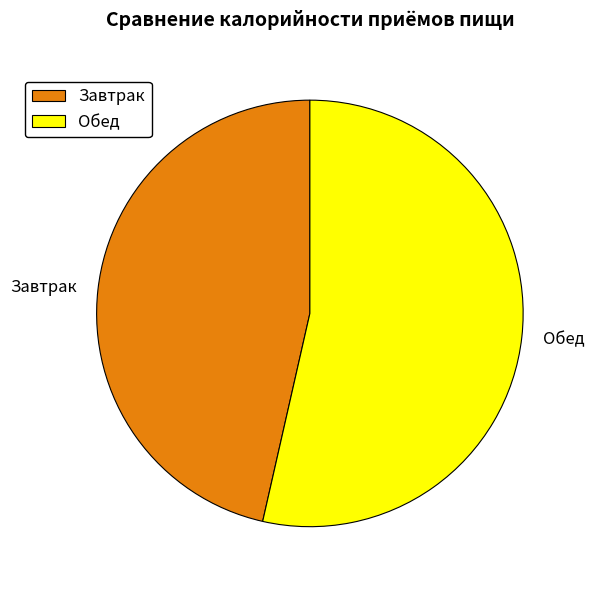

Which slice is the smallest?

Завтрак